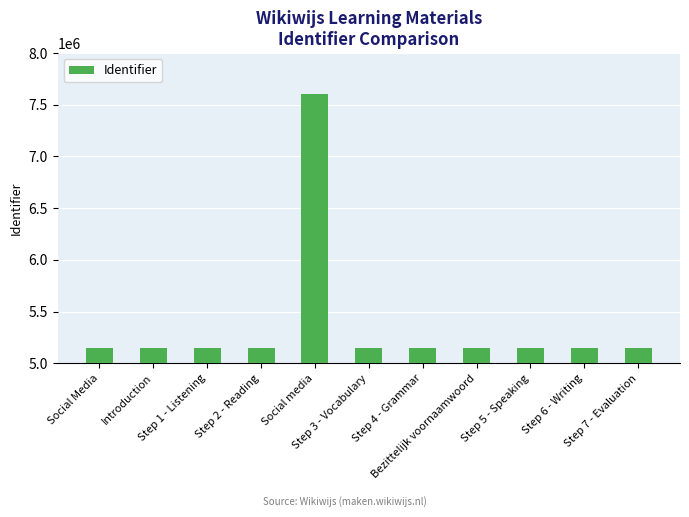

What is the value of the 2nd bar from the left?

5146830